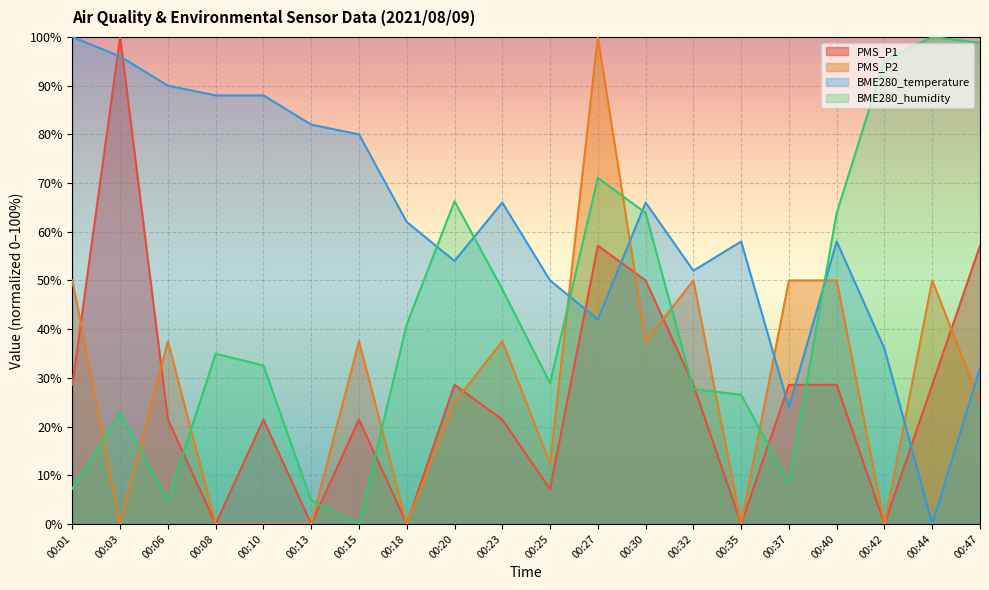

What is the difference between the maximum and minimum values in the PMS_P2 series?

100.0